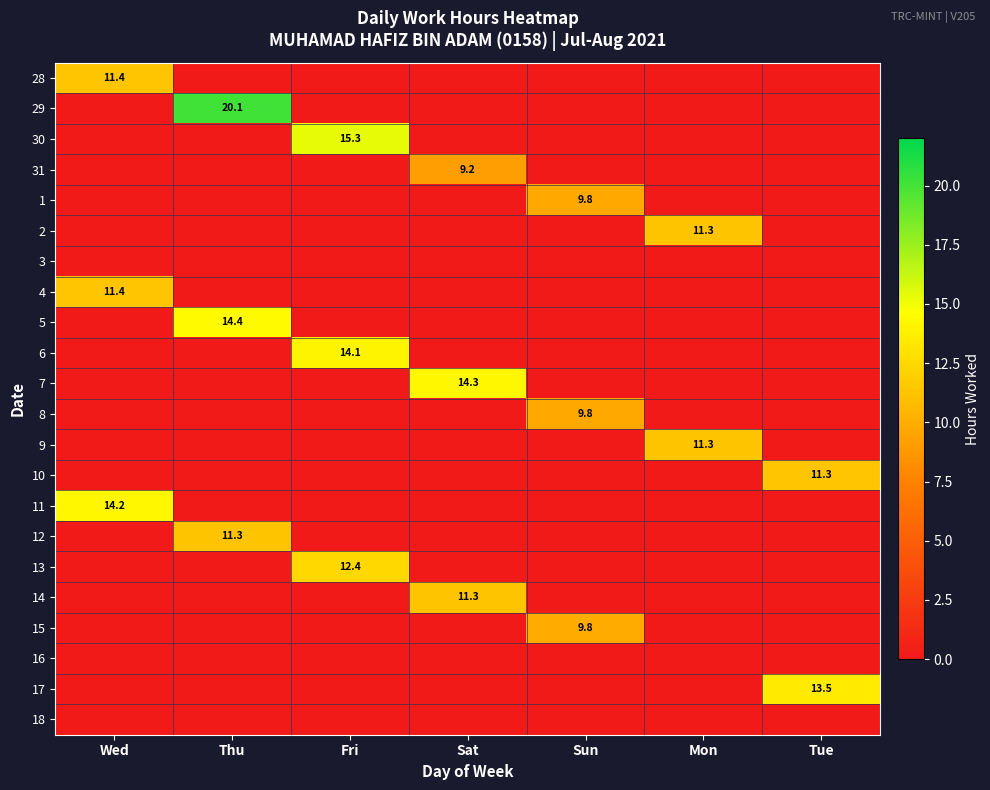

True or false: 10 has a value of 11.3 at Tue.

True